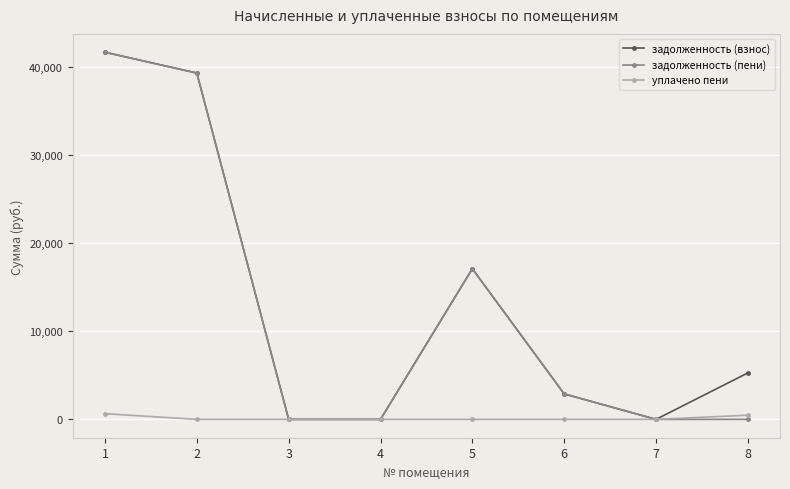

What are all the series names shown in the legend?

задолженность (взнос), задолженность (пени), уплачено пени